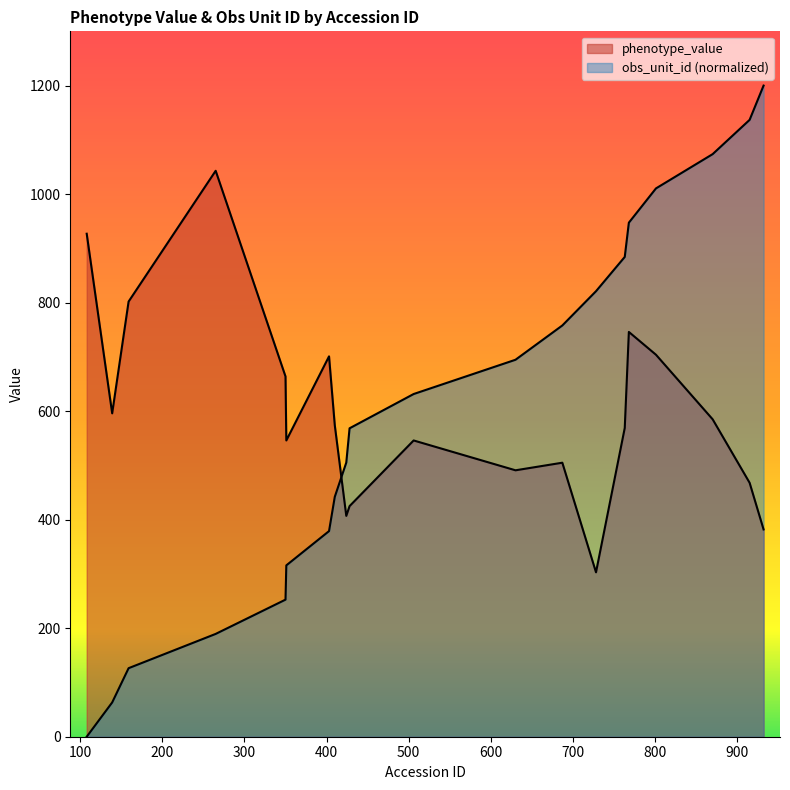

Which label corresponds to the smallest value in the chart?

108